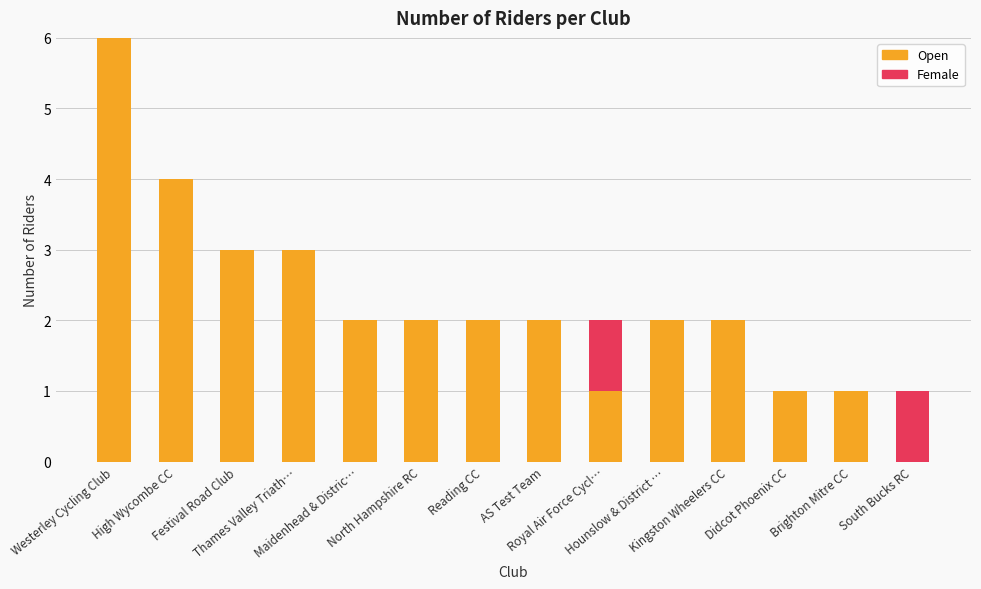

What is the highest value of the Open series?

6